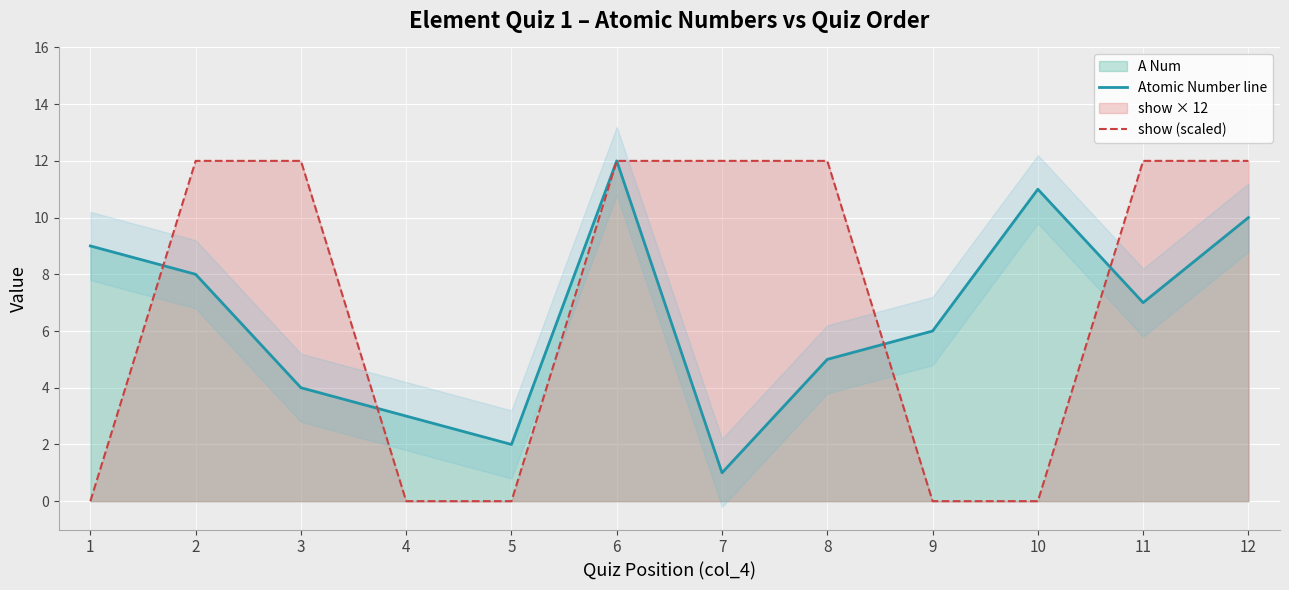

Count the number of categories in the chart.

12